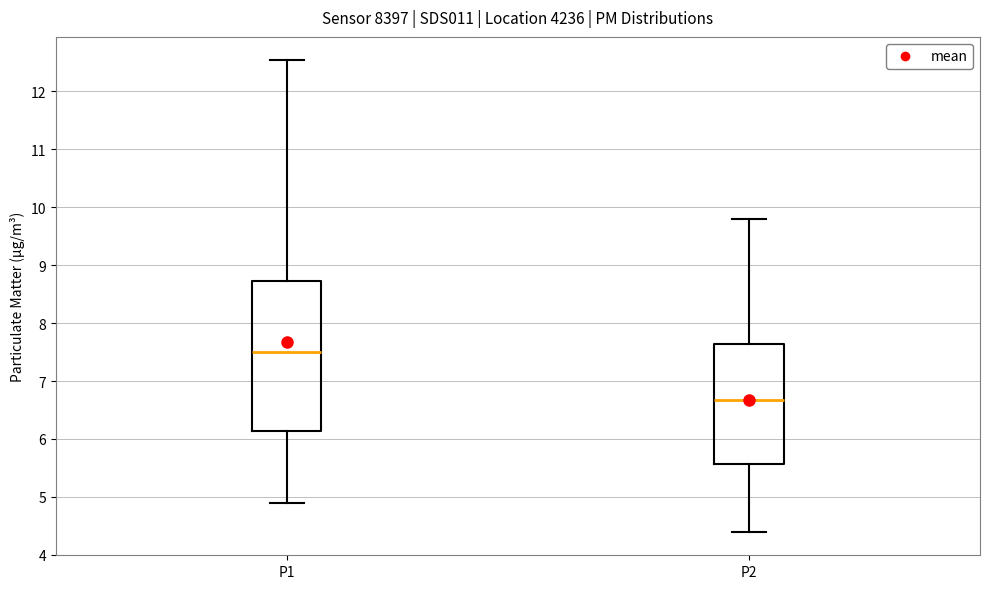

Reading left to right, transcribe this box plot: for each box, give where its median line is, the range the box spans, and where its two whiskers end, as read against the y-axis. The values are not printed on the chart, so give them approximately, as read against the axis.

P1: median 7.5, box 6.1 to 8.7, whiskers 4.9 to 12.5
P2: median 6.7, box 5.6 to 7.6, whiskers 4.4 to 9.8